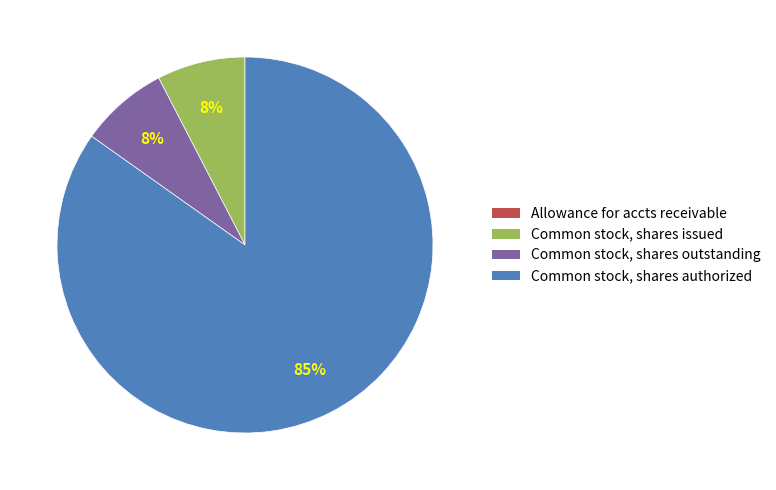

Is it true that Common stock, shares authorized is 98% of the pie?

False